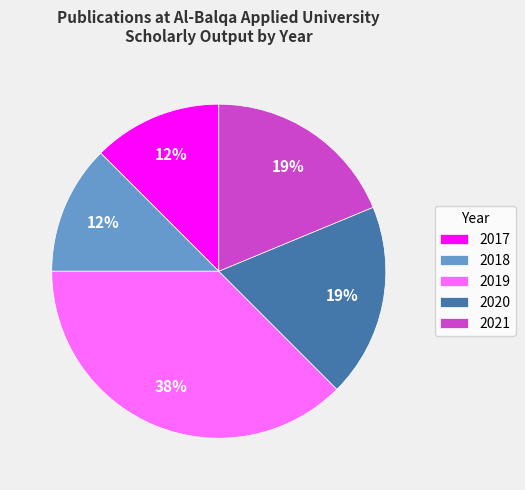

How many segments does this pie chart have?

5